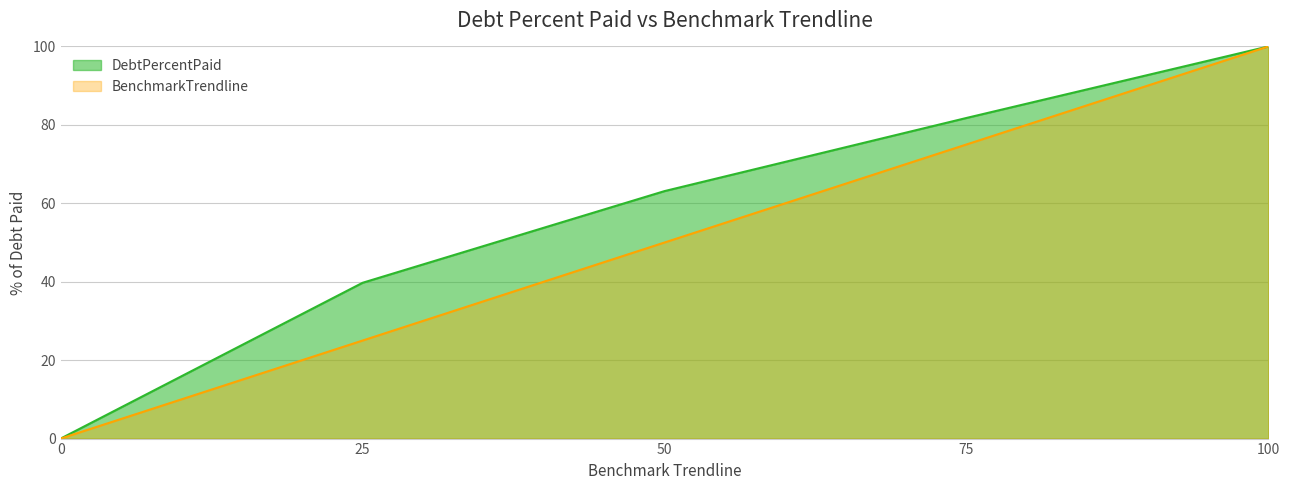

Which category has the lowest value in the BenchmarkTrendline series?

0